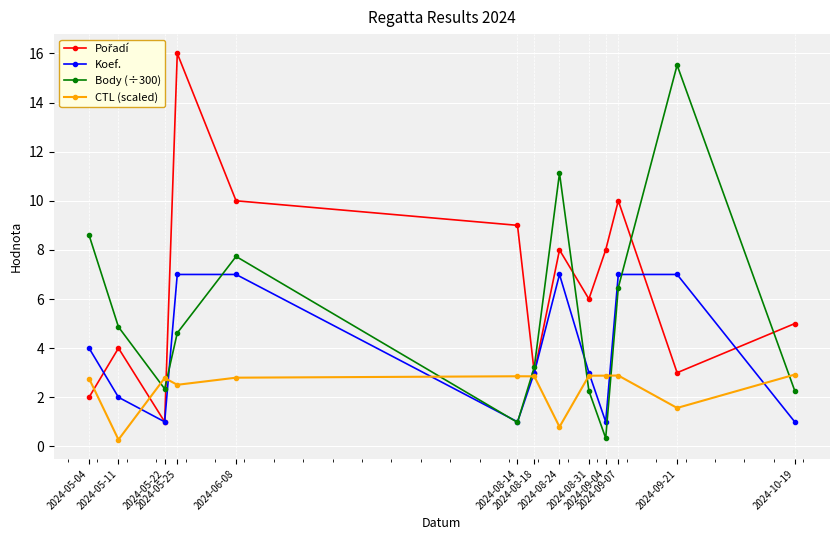

What is the value of the CTL (scaled) point at the 9th from the left?

2.9